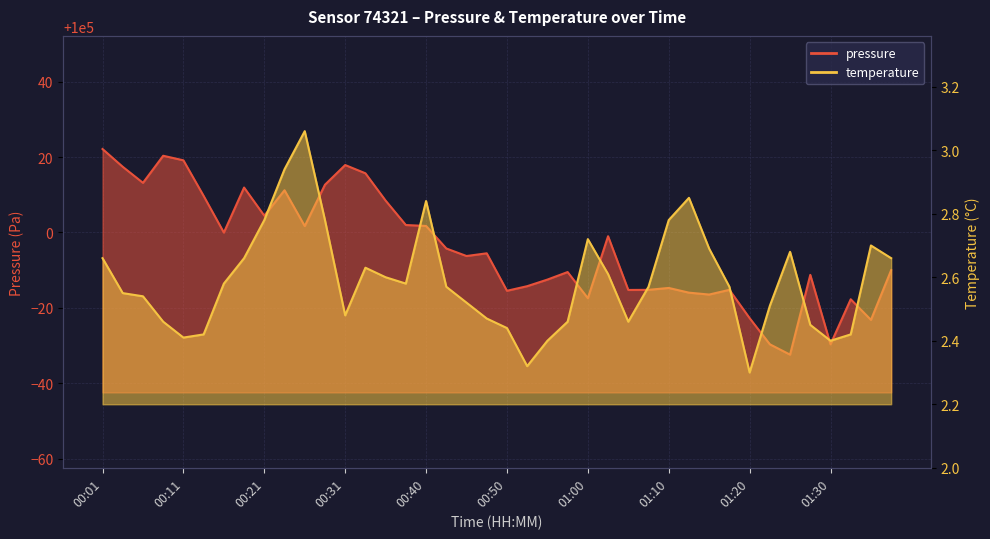

What is the value of the temperature point at the 2nd from the left?

2.5